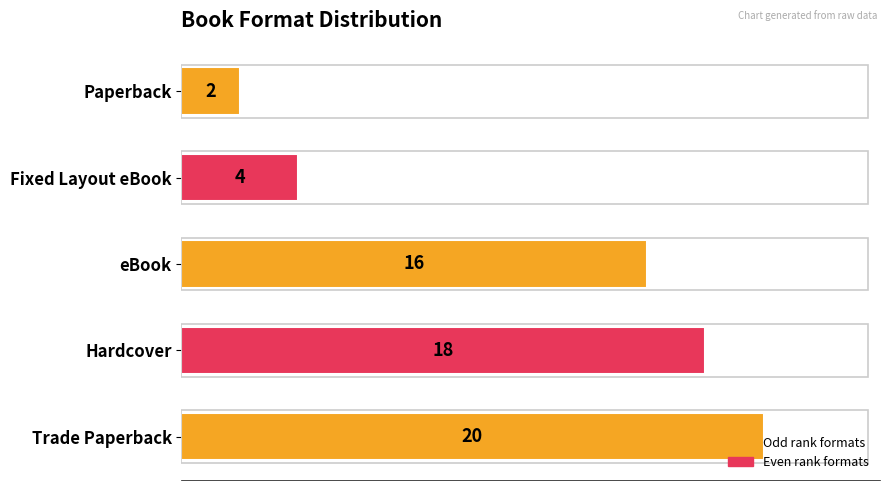

The value at Fixed Layout eBook is 2. True or false?

False